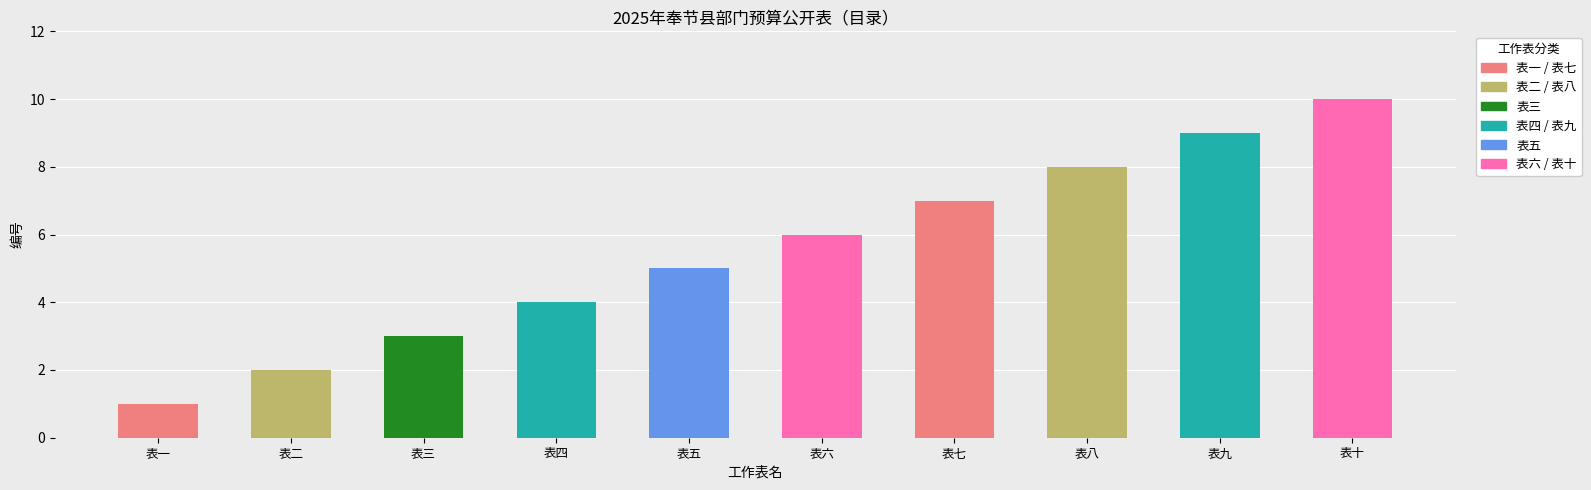

True or false: the data shows 0 at 表一.

False